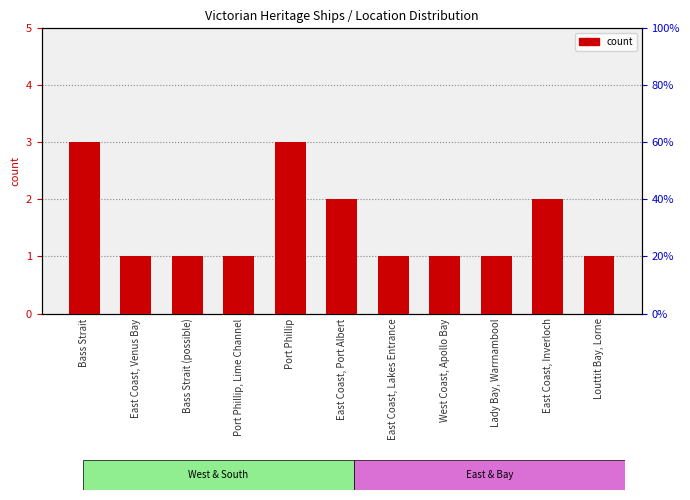

What is the label of the 10th bar from the left?

East Coast, Inverloch